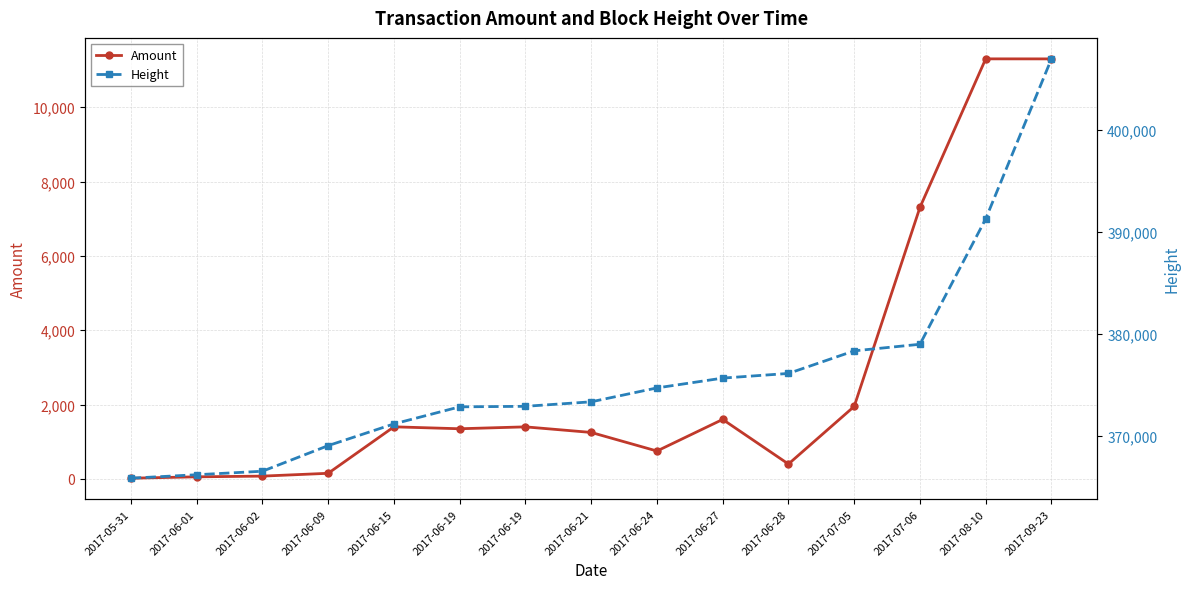

Is it true that Amount equals 17367 at 2017-08-10?

False